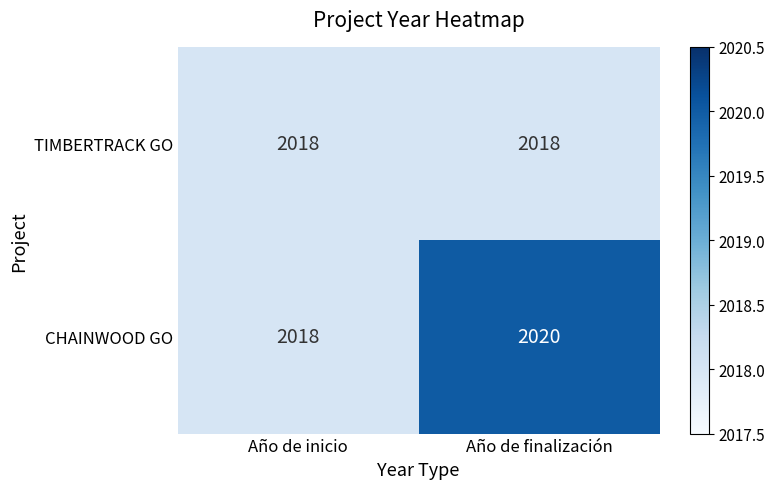

Rank the series by their maximum value, from highest to lowest.

CHAINWOOD GO, TIMBERTRACK GO